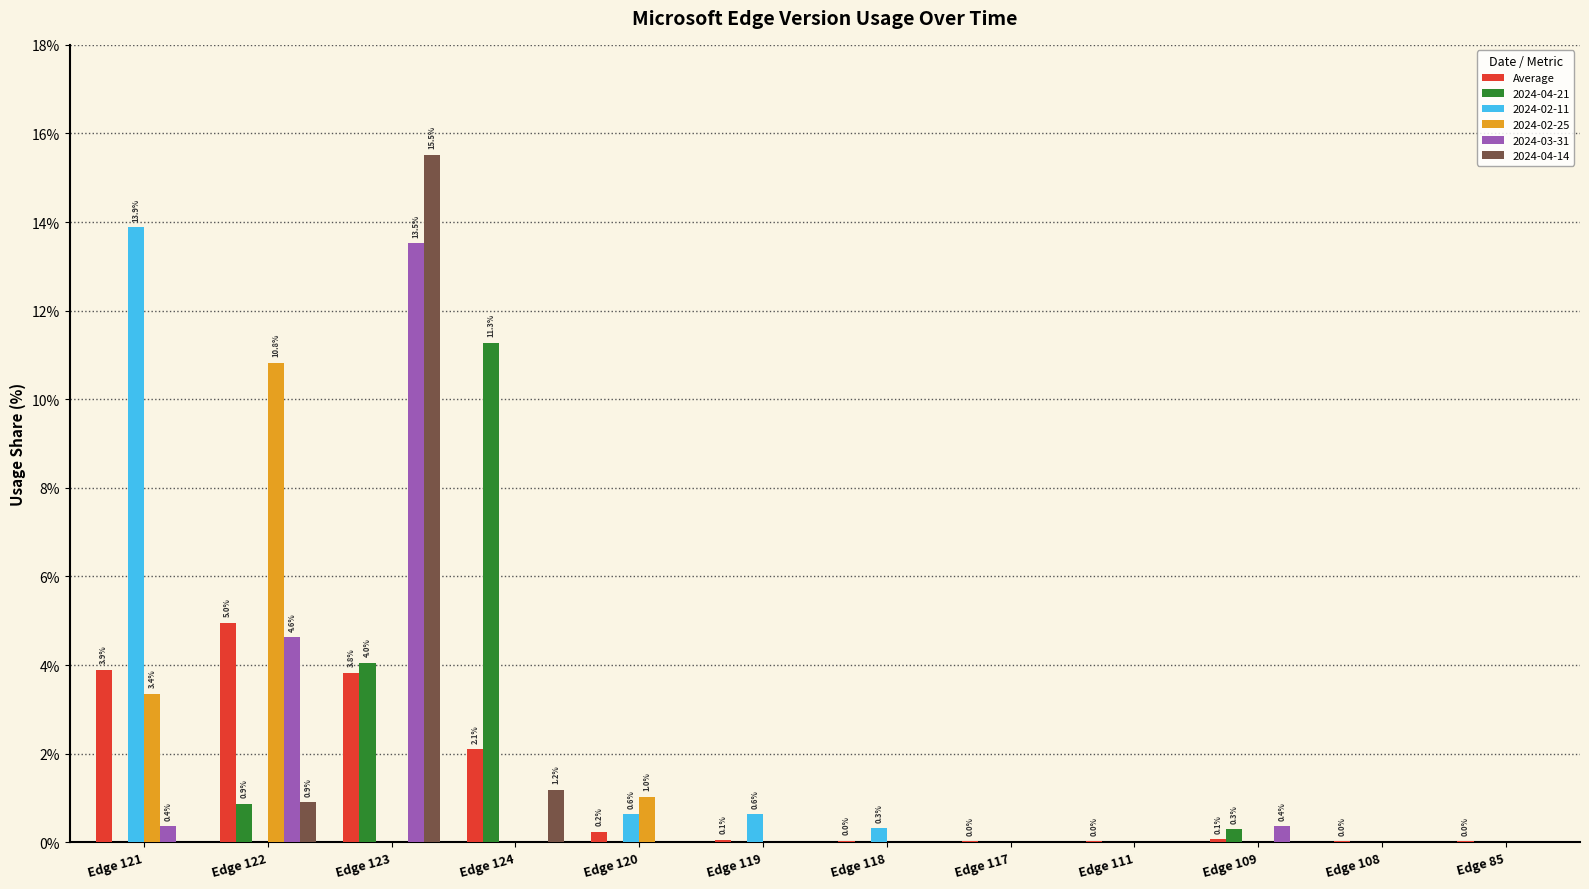

Is it true that 2024-03-31 equals 0.0 at Edge 117?

True